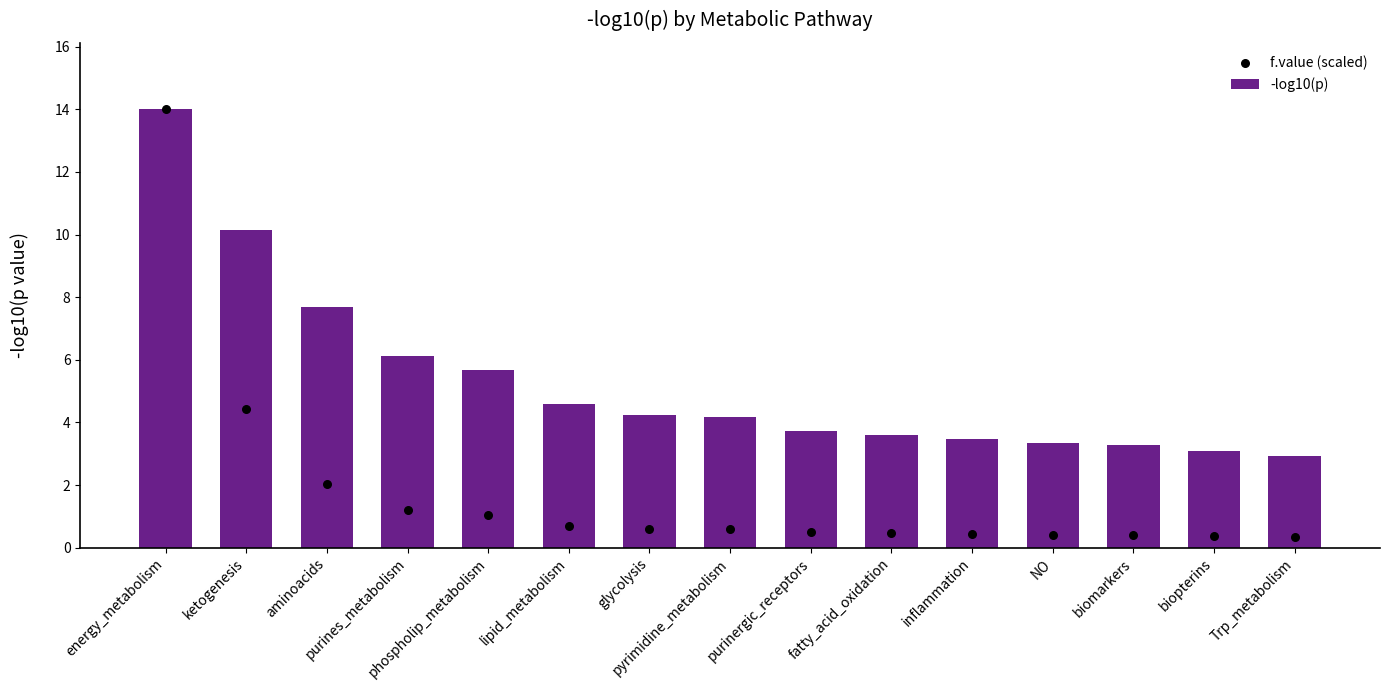

At which category is the sum across all series the highest?

energy_metabolism